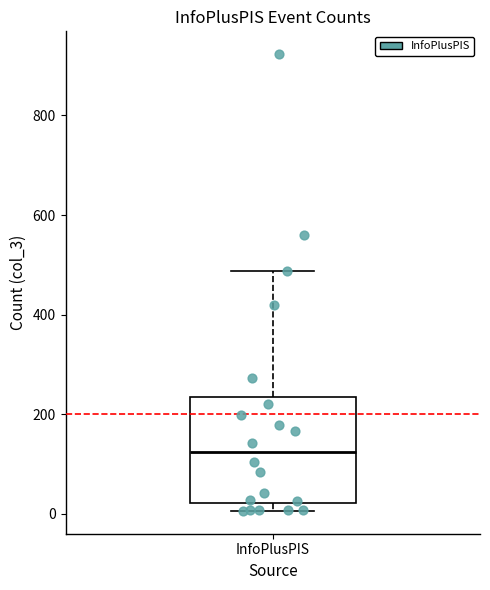

Transcribe this box plot: give where the median line is, the range the box spans, and where the two whiskers end, as read against the y-axis. The values are not printed on the chart, so give them approximately, as read against the axis.

median 120, box 20 to 240, whiskers 0 to 480